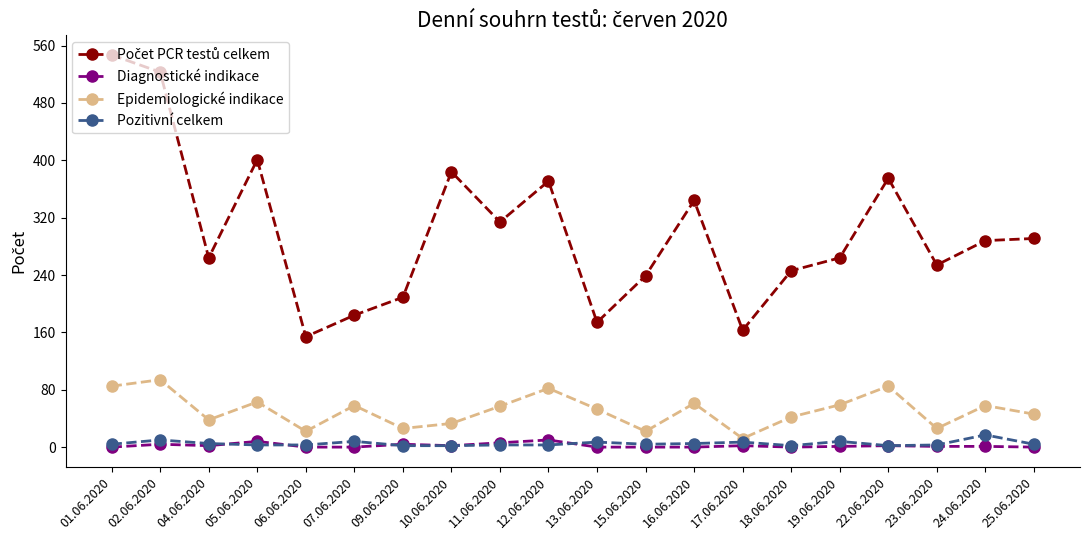

Which label corresponds to the largest value in the chart?

01.06.2020